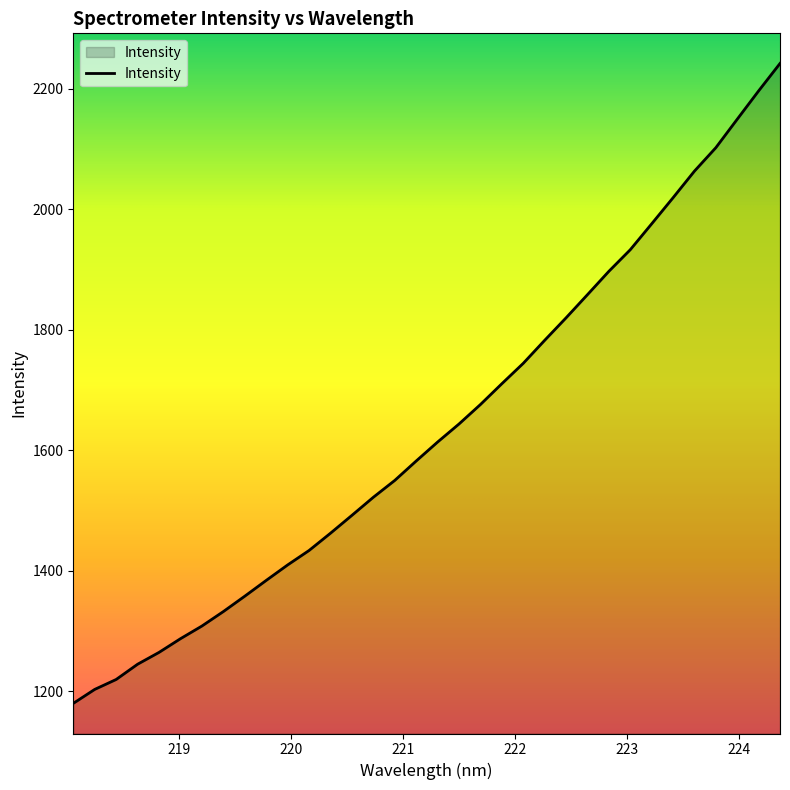

What is the difference between the maximum and minimum values?

1062.0